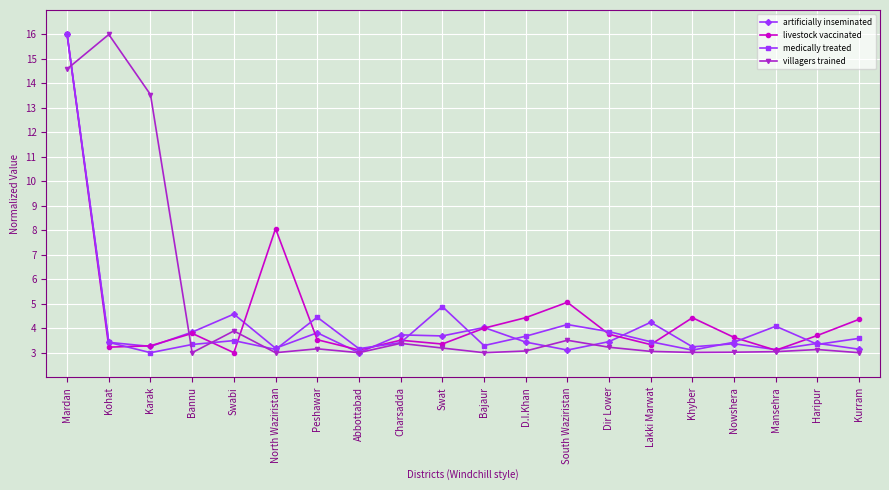

True or false: villagers trained has more than 0 points higher than both neighbors.

True